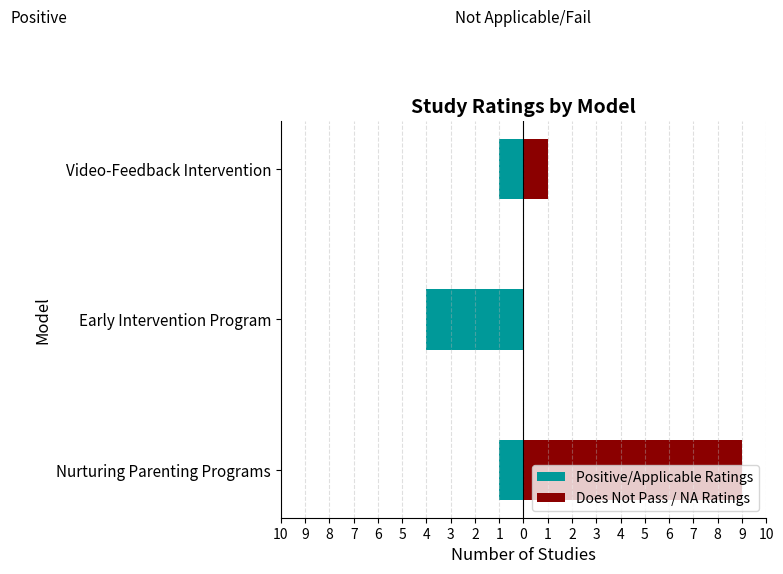

What is the average value of the Does Not Pass / NA Ratings series?

3